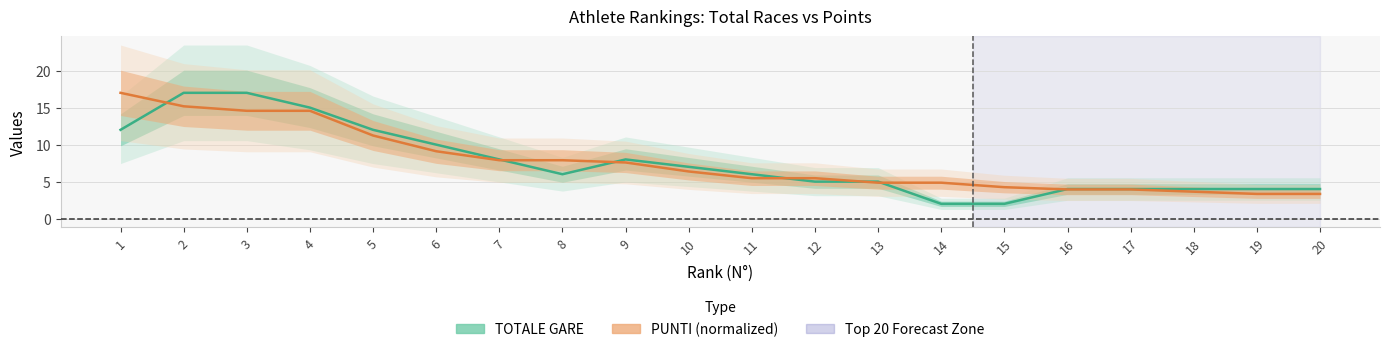

Which series has the widest spread of values?

TOTALE GARE